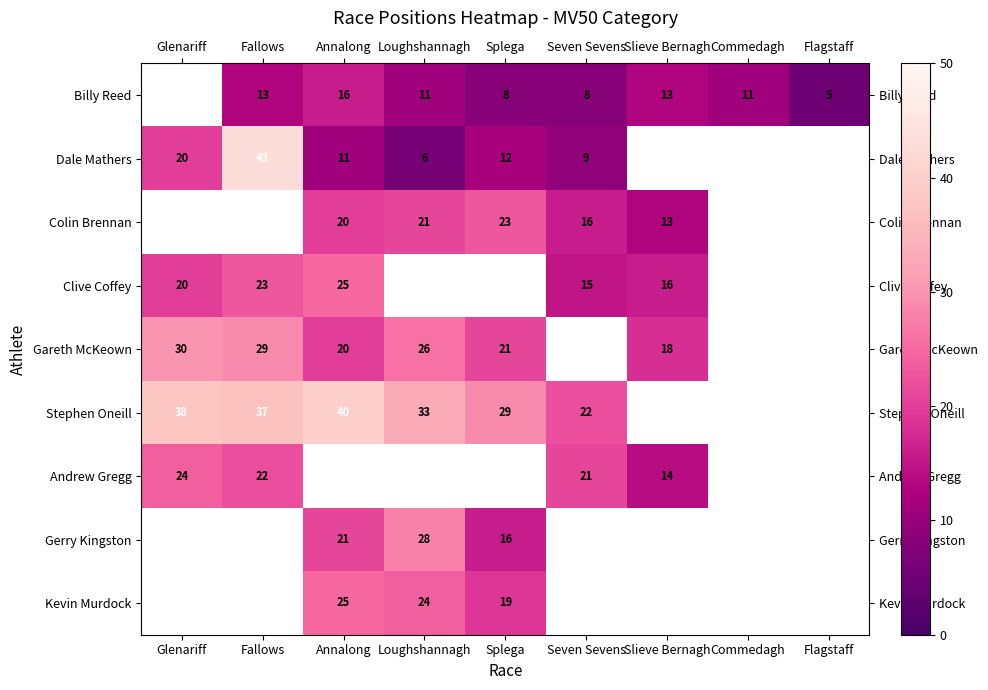

True or false: Dale Mathers has a value of 19 at Splega.

False